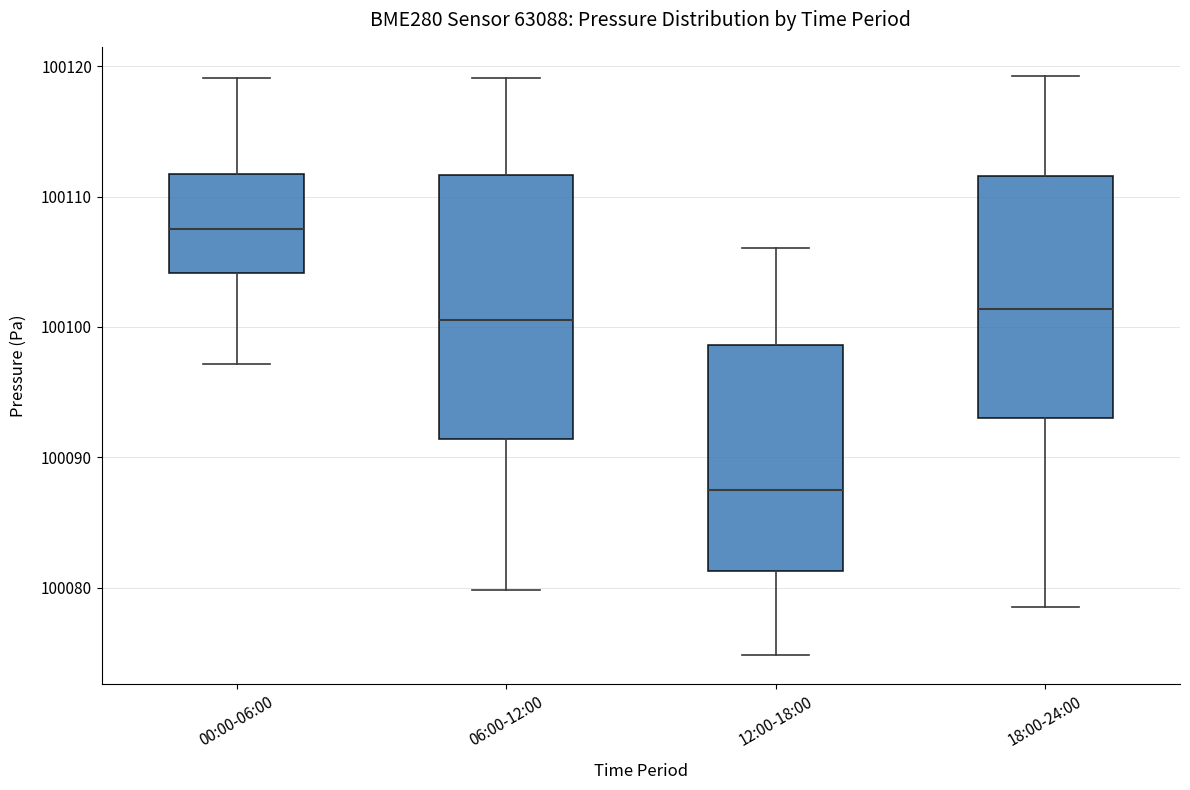

Reading left to right, read every box against the y-axis: the position of its median line, the range the box covers, and the ends of its whiskers. The values are not printed on the chart, so give them approximately, as read against the axis.

00:00-06:00: median 100108, box 100104 to 100112, whiskers 100097 to 100119
06:00-12:00: median 100101, box 100091 to 100112, whiskers 100080 to 100119
12:00-18:00: median 100088, box 100081 to 100099, whiskers 100075 to 100106
18:00-24:00: median 100101, box 100093 to 100112, whiskers 100079 to 100119